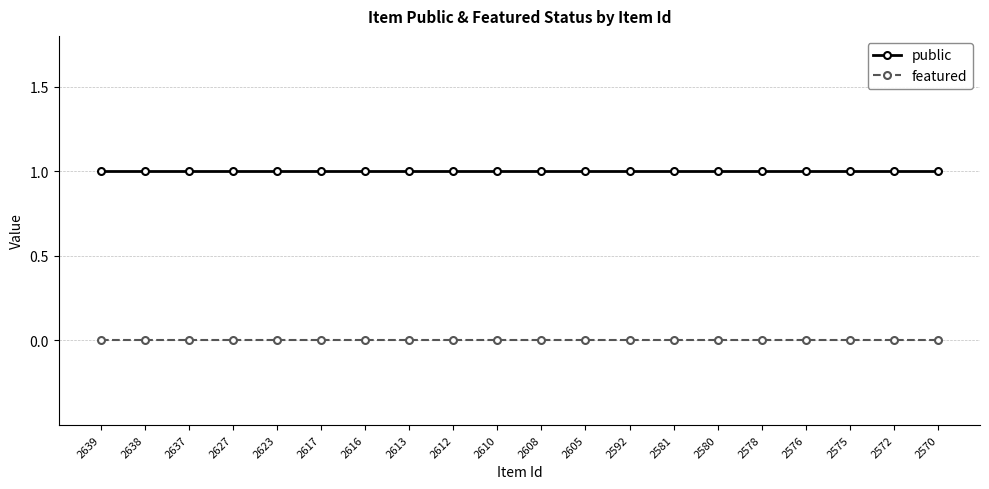

At 2639, list the series in order from largest to smallest.

public, featured